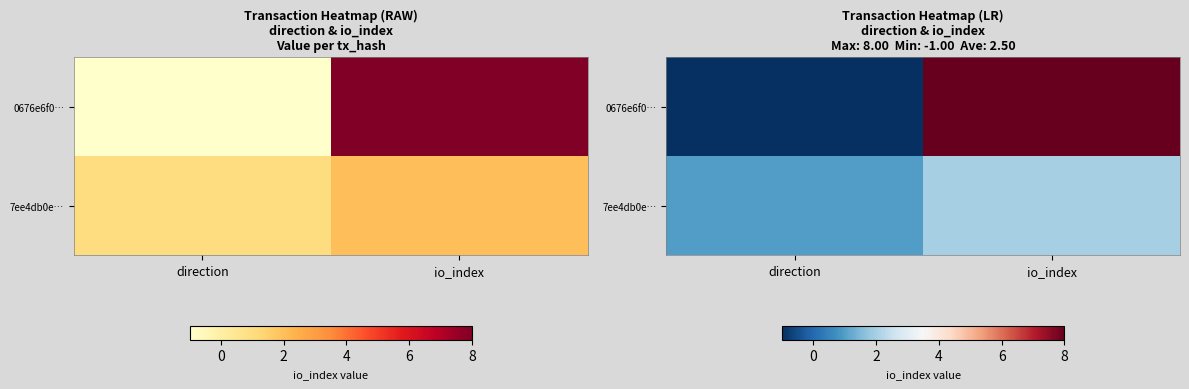

List the series in order of their peak value, highest first.

0676e6f0…, 7ee4db0e…